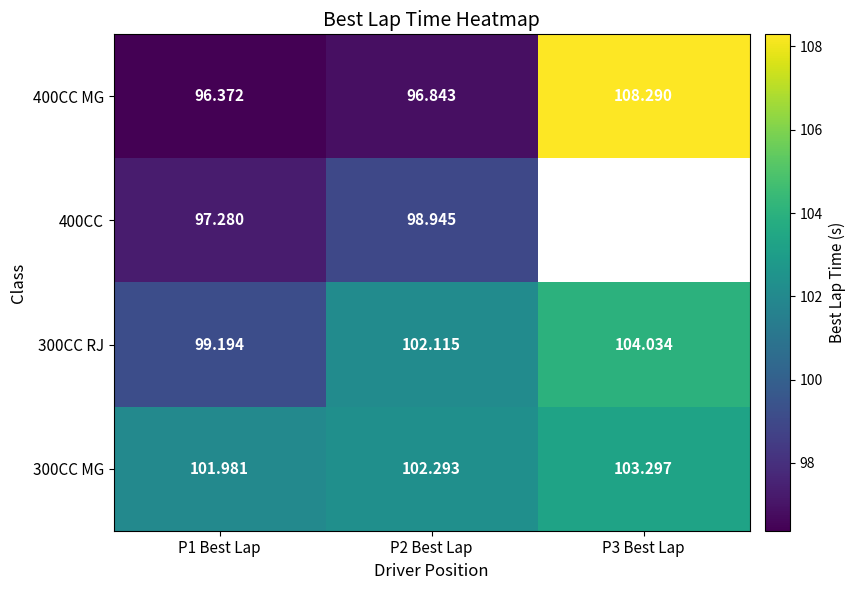

Which series has the largest range (max minus min)?

400CC MG